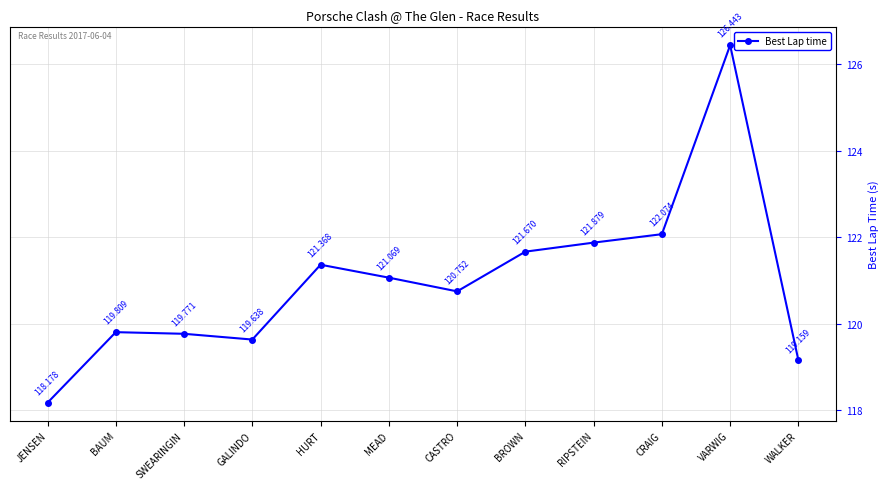

What is the label of the 8th point from the left?

BROWN